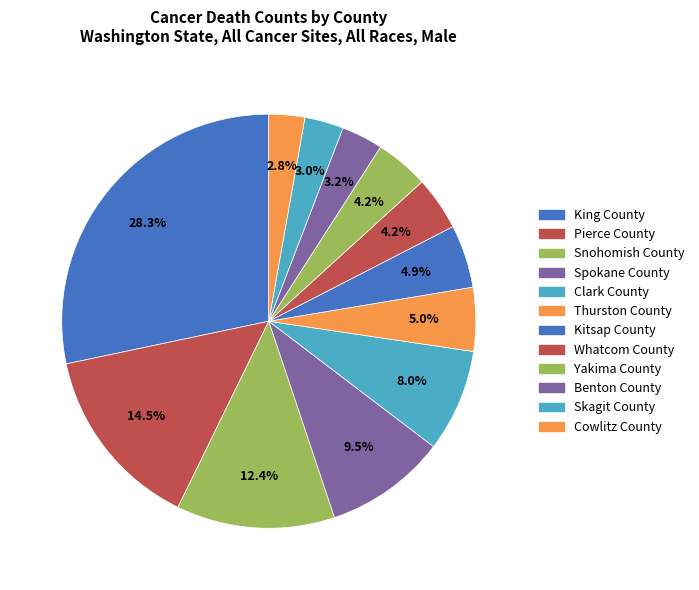

Is Spokane County the majority of the pie?

No